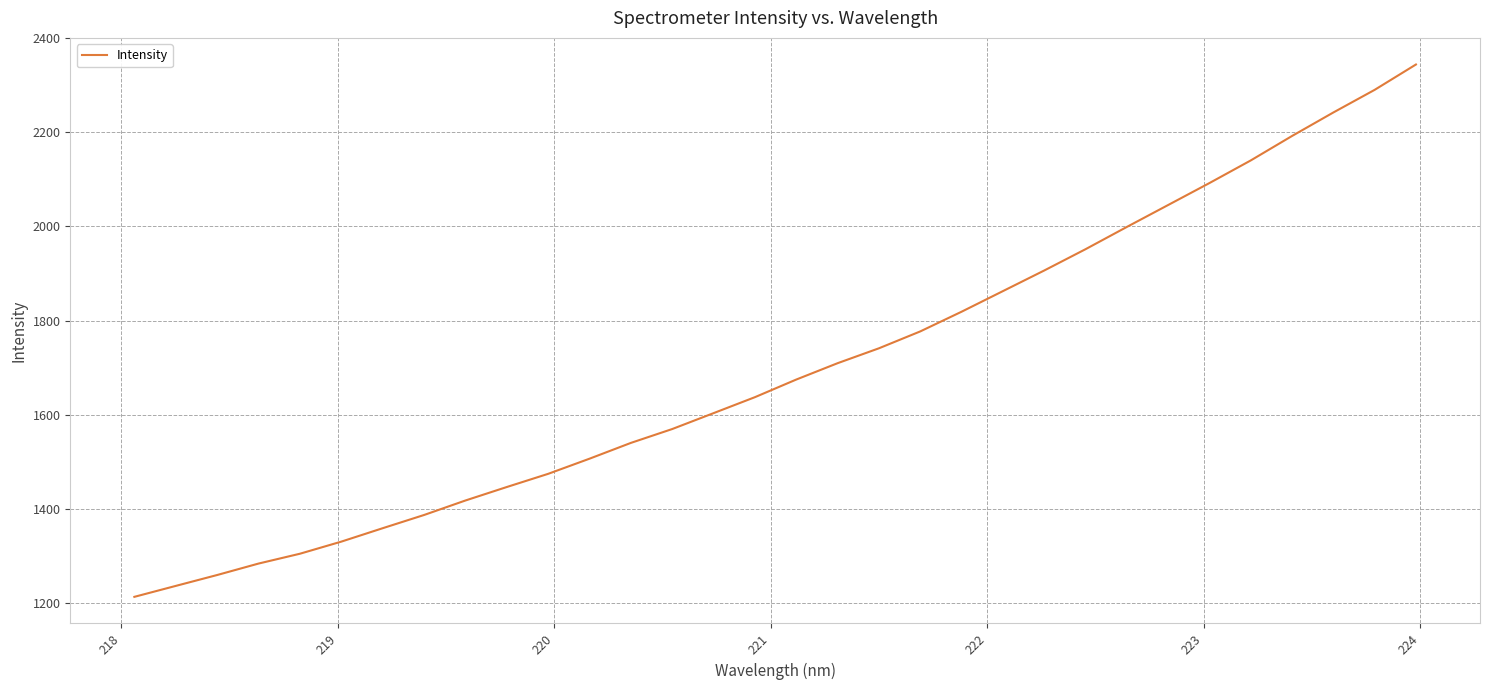

What is the difference between the maximum and minimum values?

1132.1